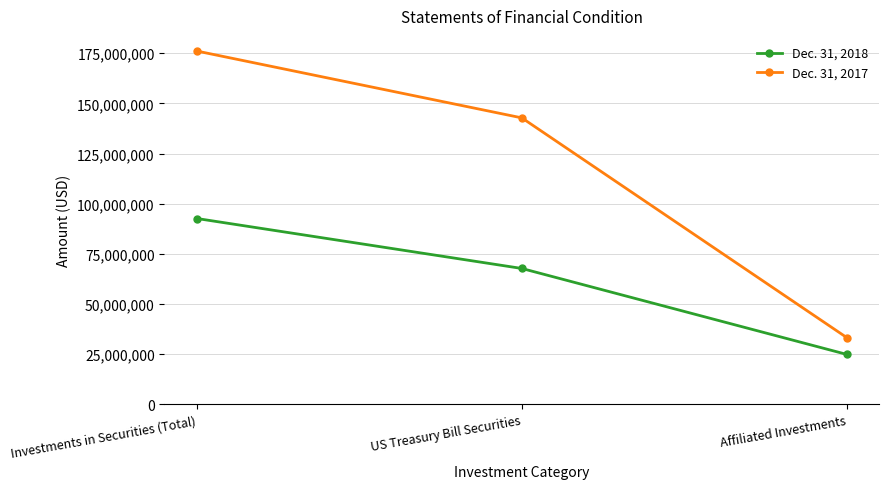

At how many categories does at least one series exceed 65537857?

2